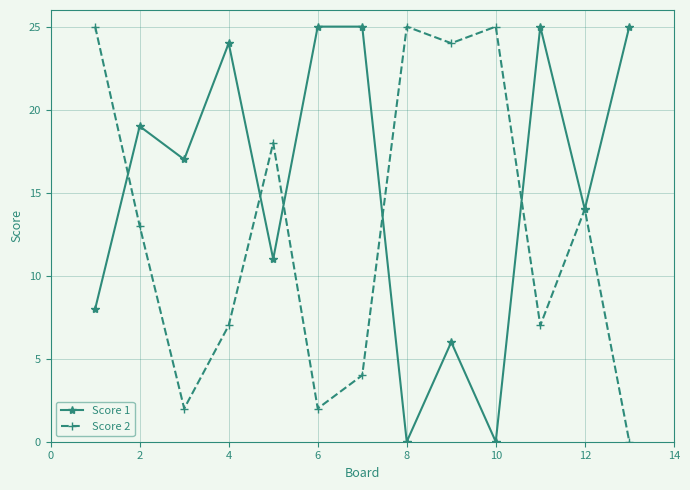

Which series has the largest total across all categories?

Score 1